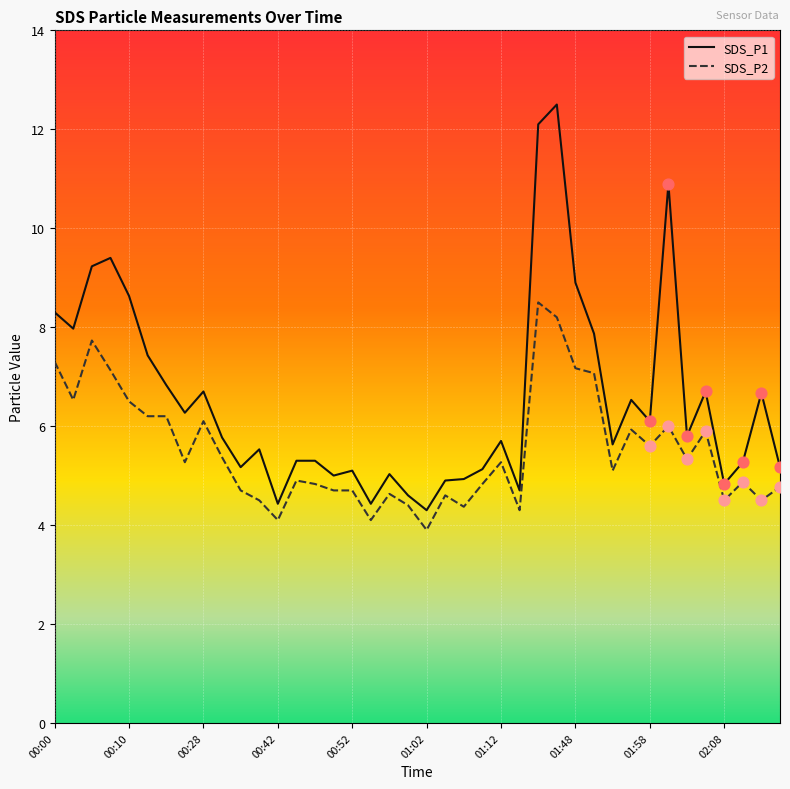

Which series has the largest range (max minus min)?

SDS_P1